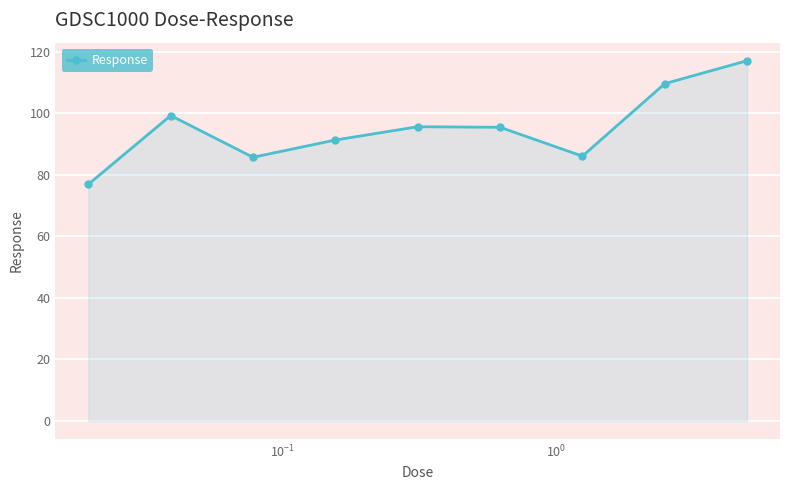

True or false: the data has more than 2 interior local peaks.

False